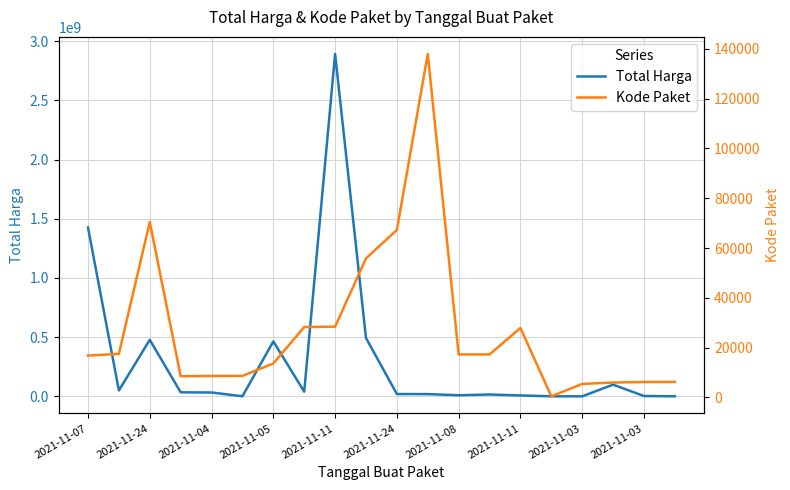

The value of Kode Paket at 2021-11-11 is 27891. True or false?

True